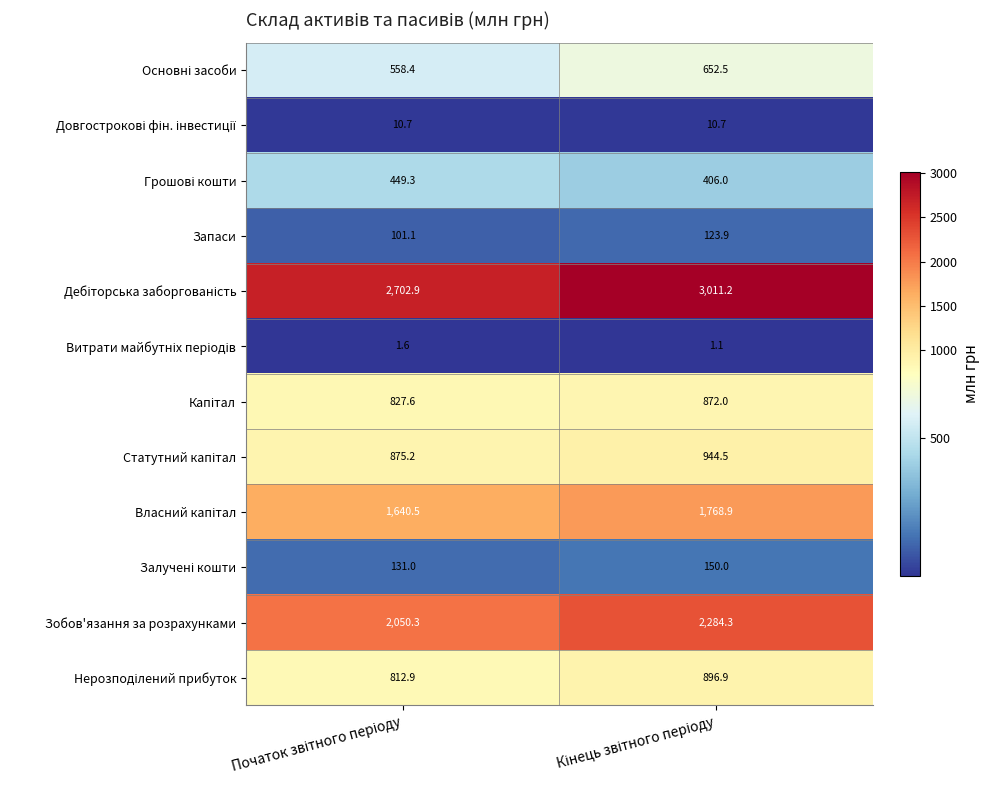

What is the maximum value for Зобов'язання за розрахунками?

2284.3